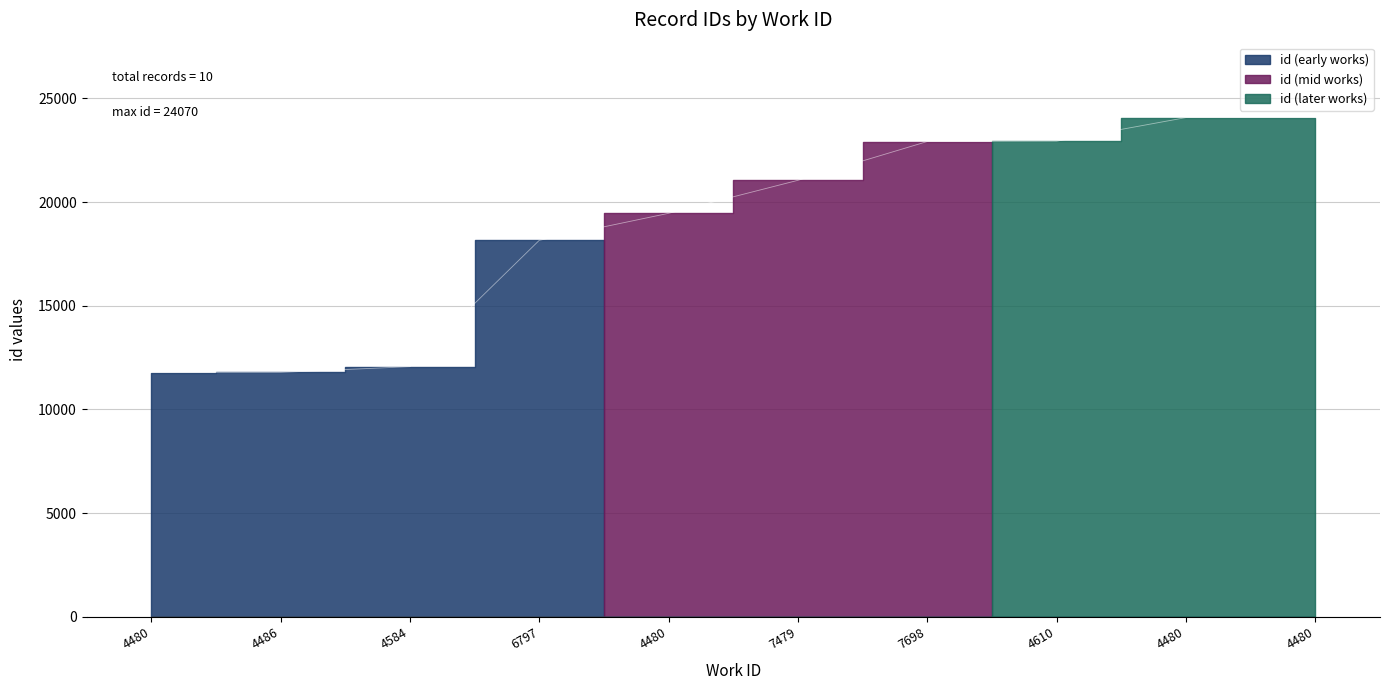

At which label does the data first exceed 21046?

7698